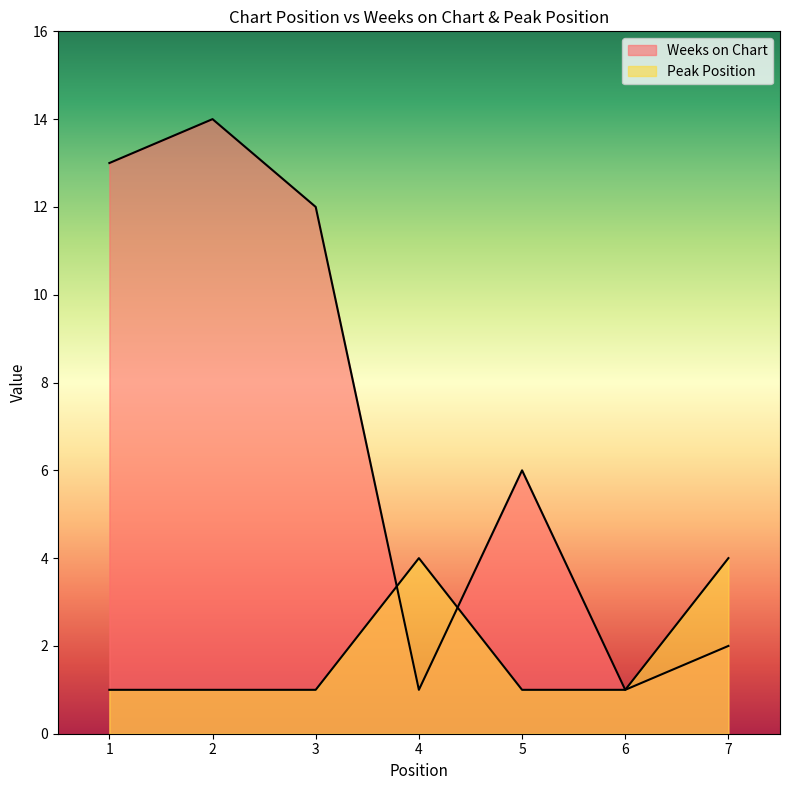

What is the total value across all series at 3?

13